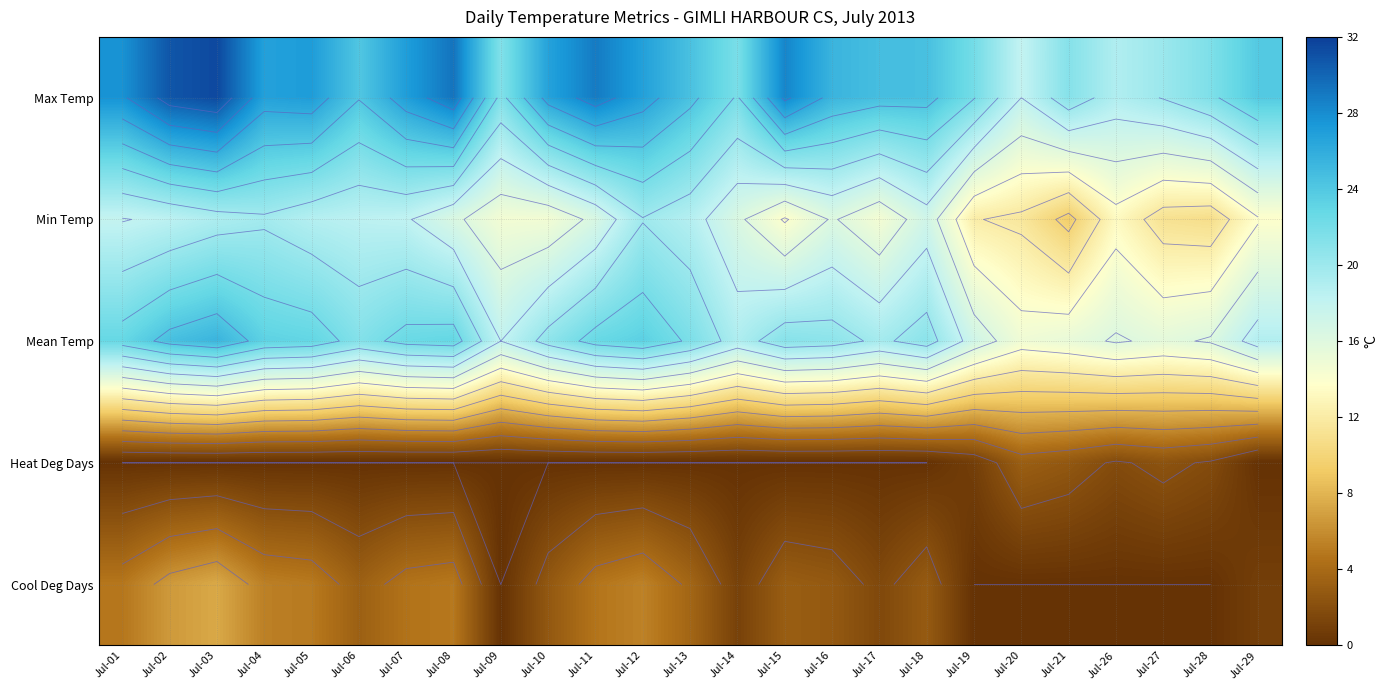

Is it true that Cool Deg Days equals 0.0 at Jul-28?

True